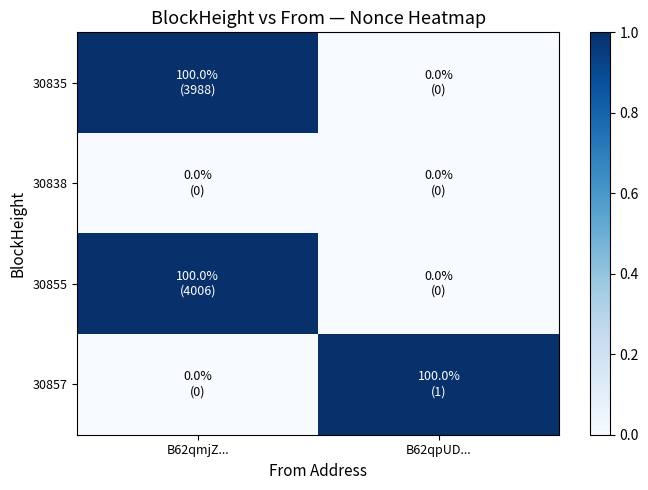

What is the spread (max minus min) of values at B62qmjZ...?

1